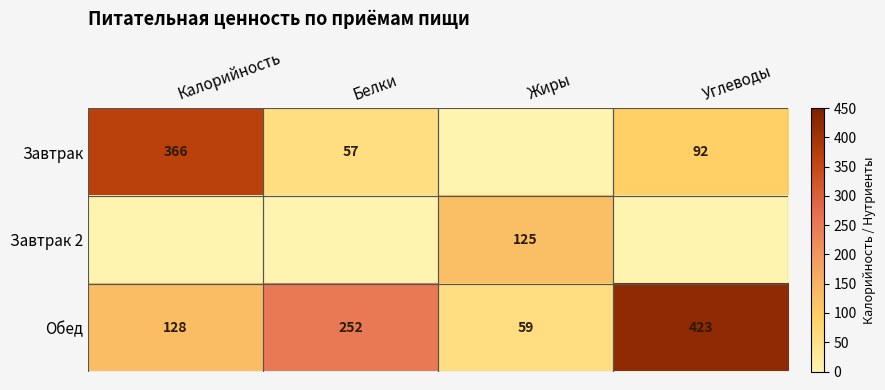

What is the difference between the highest and lowest values at Жиры?

125